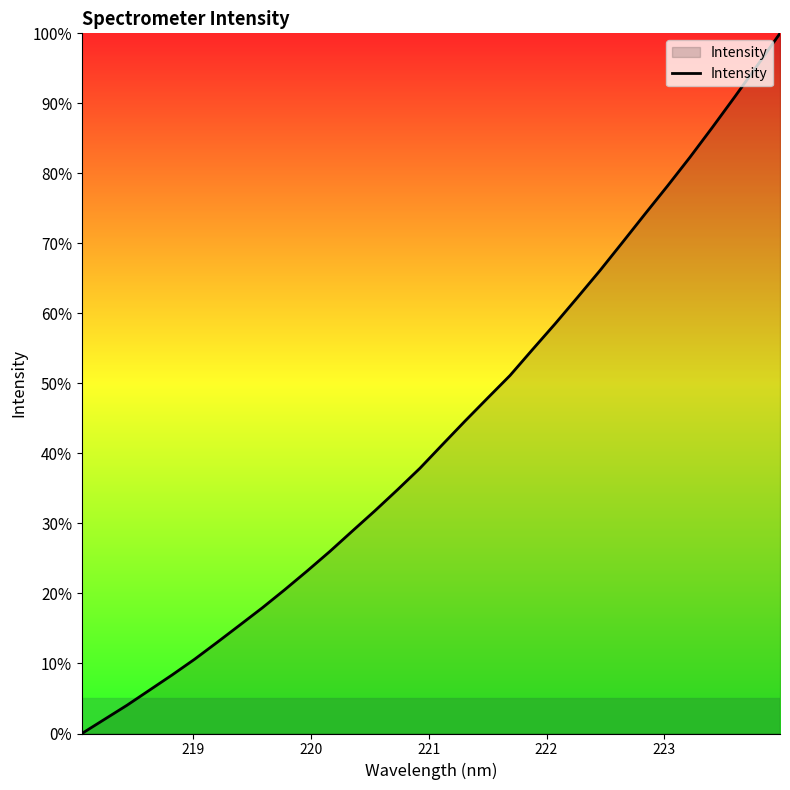

What is the maximum value shown in the chart?

100.0